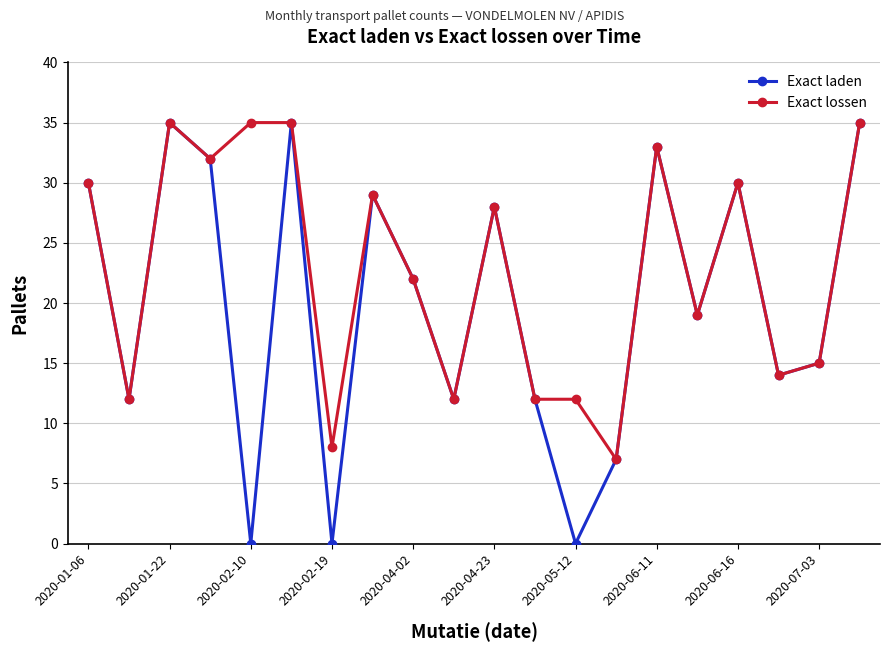

True or false: Exact laden has more than 1 points higher than both neighbors.

True